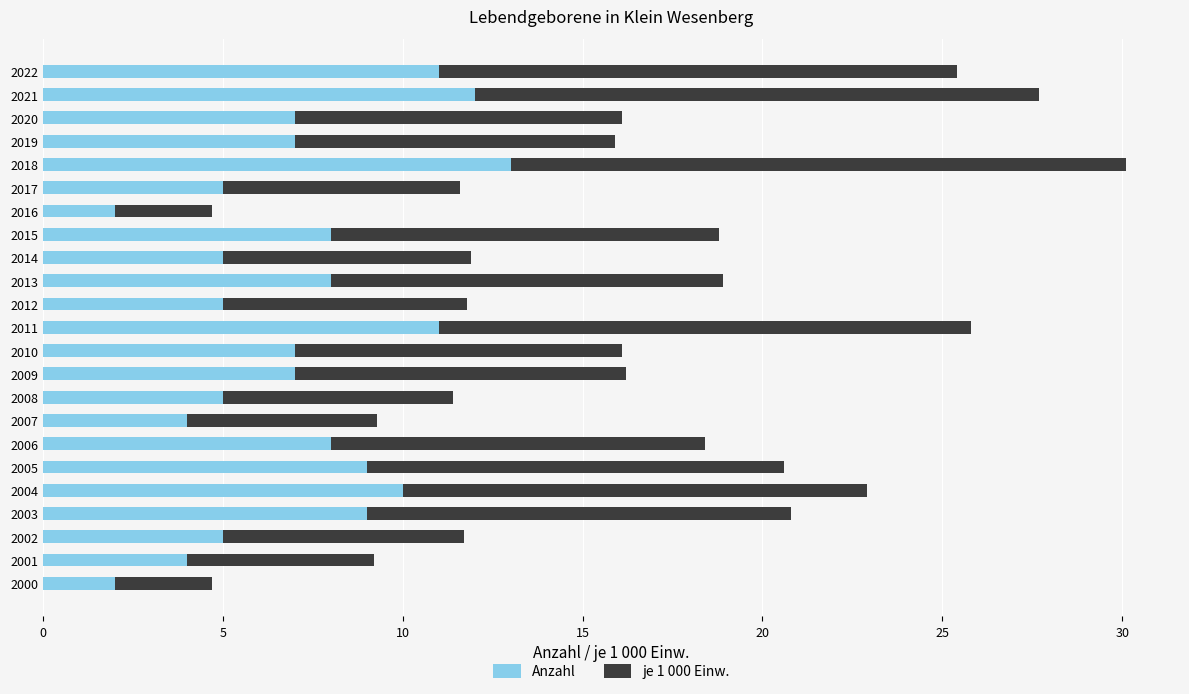

The Anzahl series shows 10.0 at 2004. True or false?

True